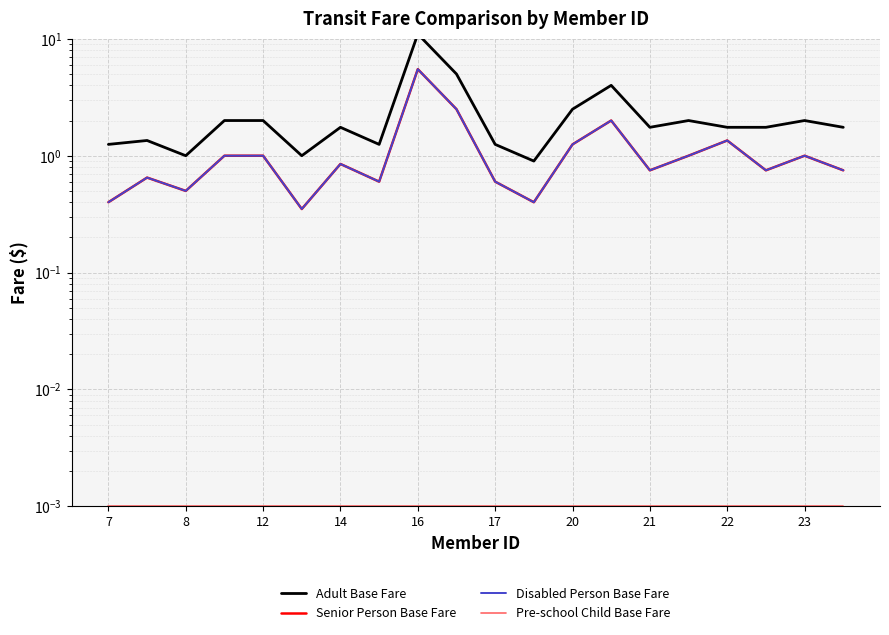

What is the total value across all series at 11?

1.7